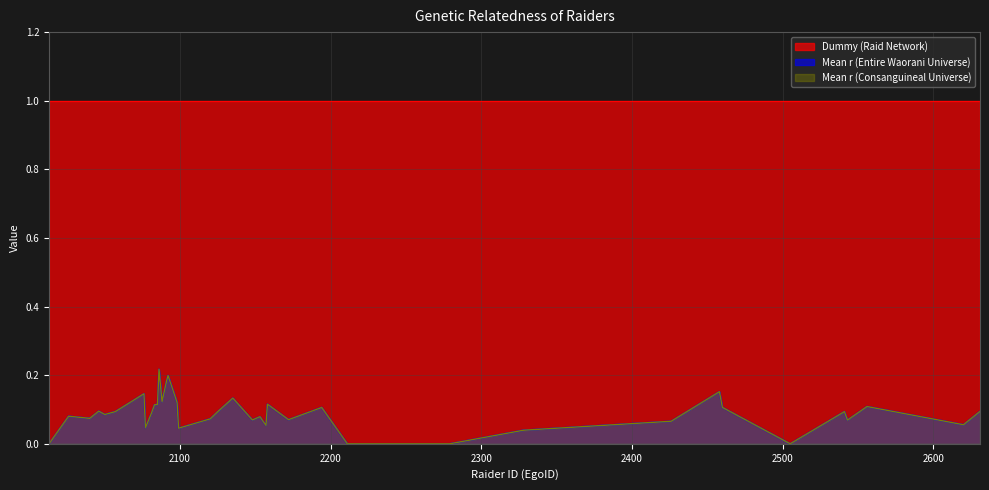

The Mean r (Entire Waorani Universe) series shows 0.1 at 2135. True or false?

True